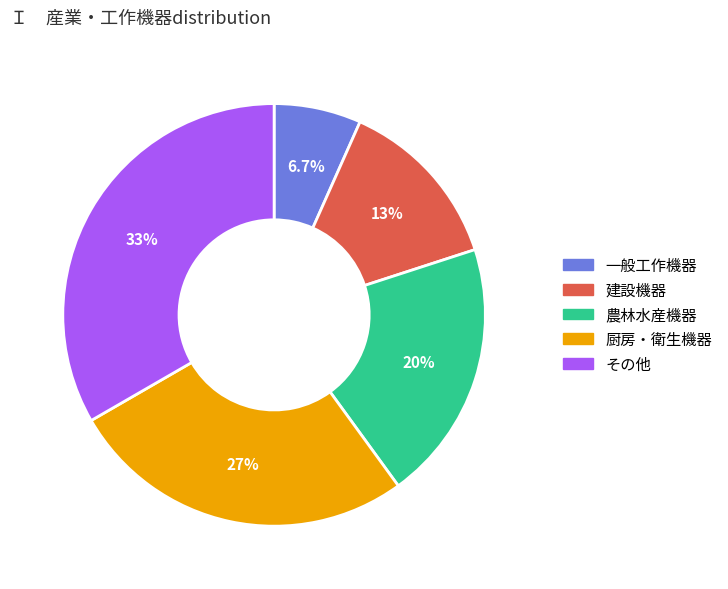

Which category has the smallest portion of the pie?

一般工作機器